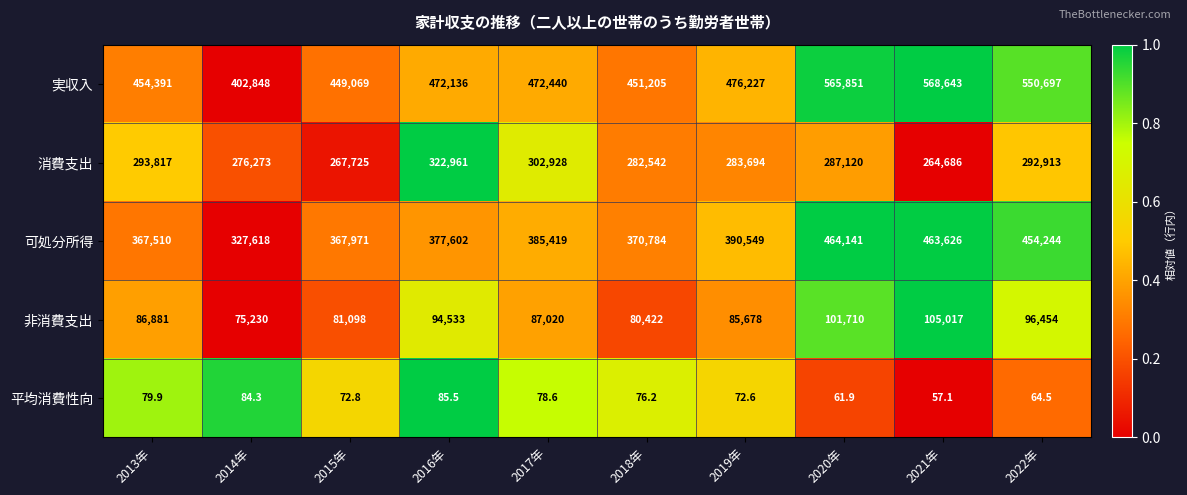

At which label does 可処分所得 reach its peak?

2020年